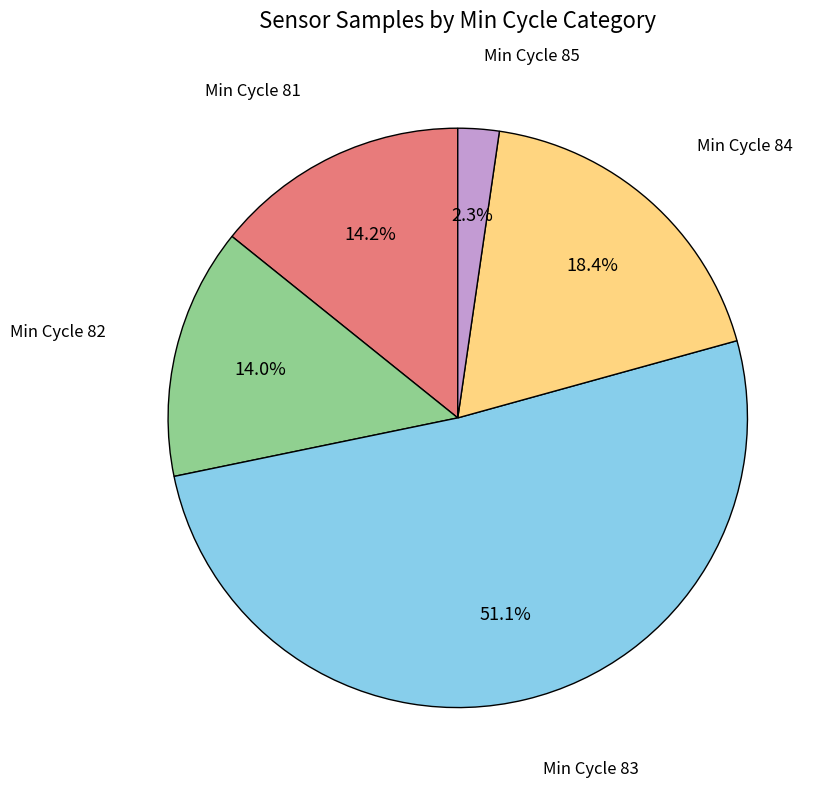

Is there a majority slice in this chart?

Yes